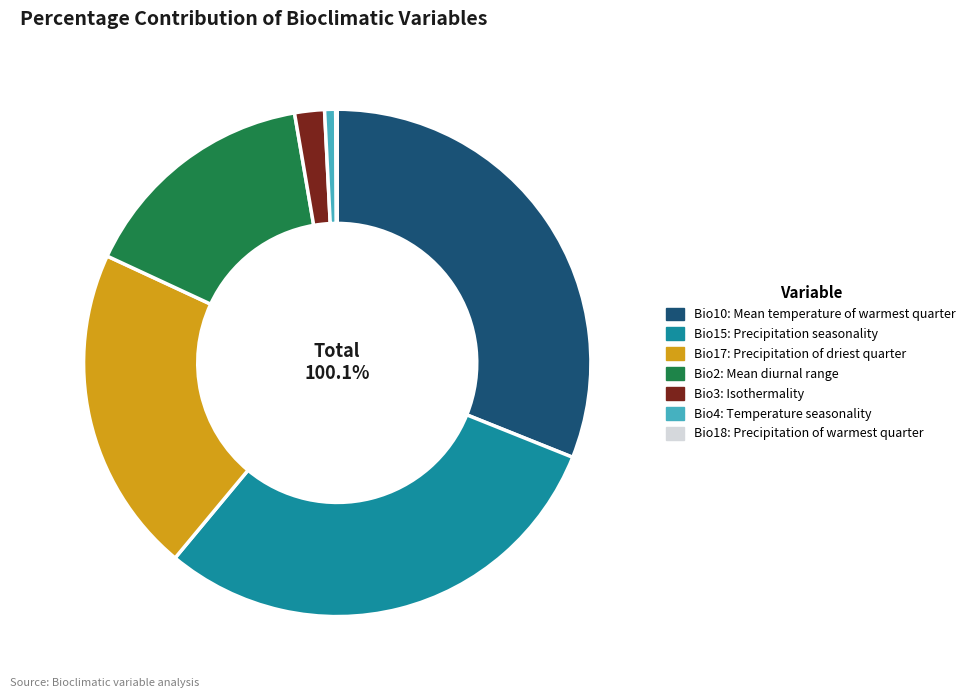

How many slices are in this pie chart?

7